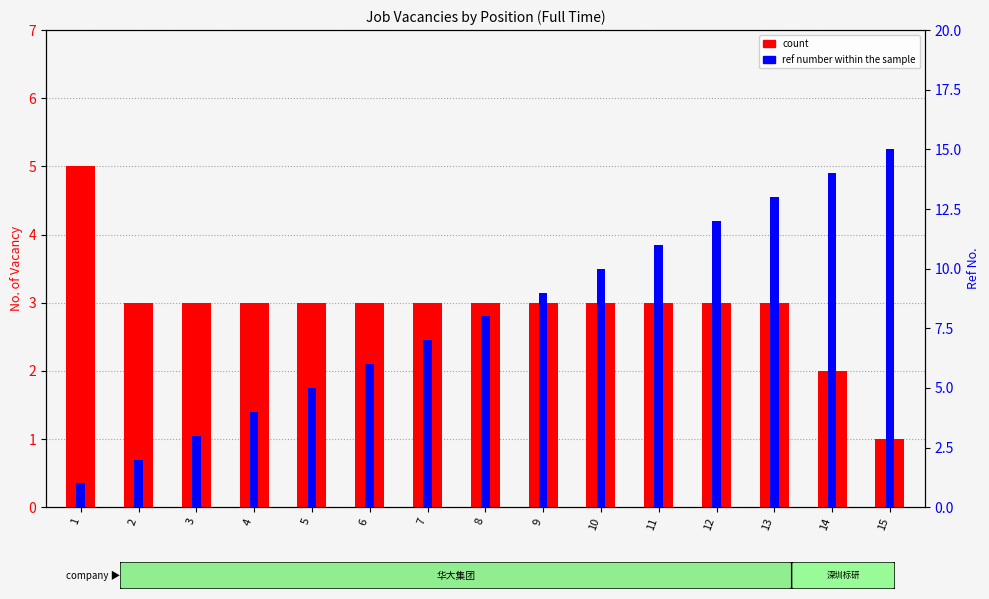

Rank the categories by ref number within the sample value from lowest to highest.

1, 2, 3, 4, 5, 6, 7, 8, 9, 10, 11, 12, 13, 14, 15